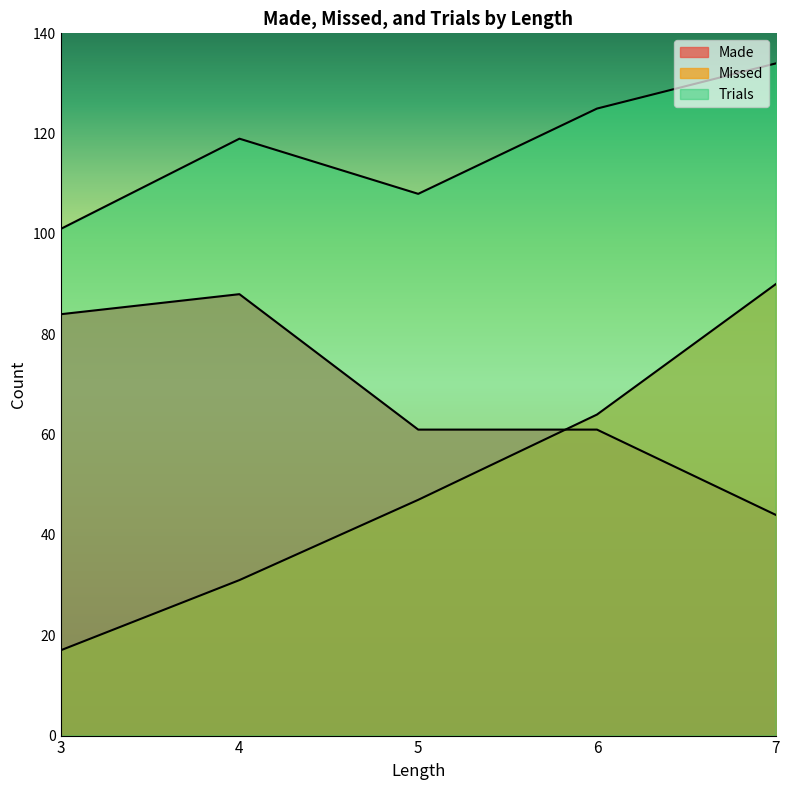

Between 4 and 5, which series saw the biggest shift?

Made